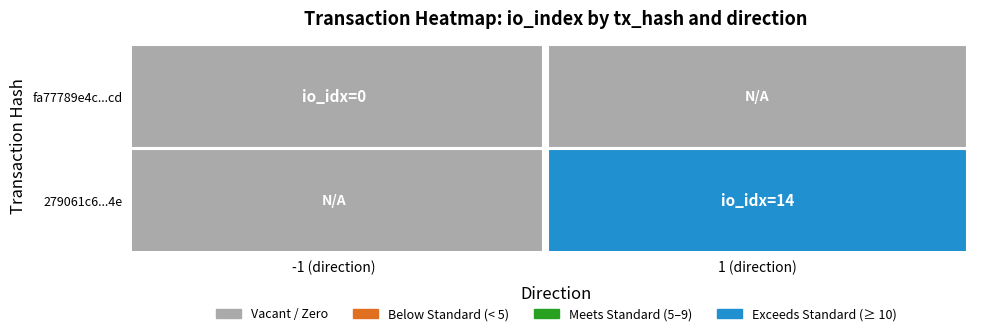

The fa77789e4c280240fbe16efba994740124259cd series shows 0 at 1. True or false?

False